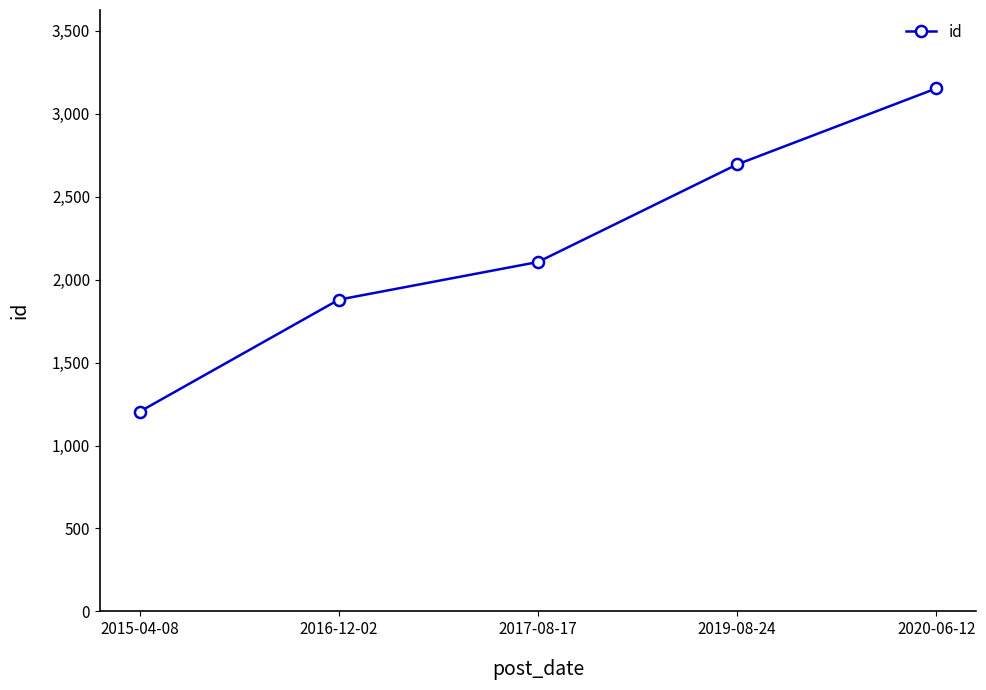

List the labels in order of value, largest first.

2020-06-12, 2019-08-24, 2017-08-17, 2016-12-02, 2015-04-08